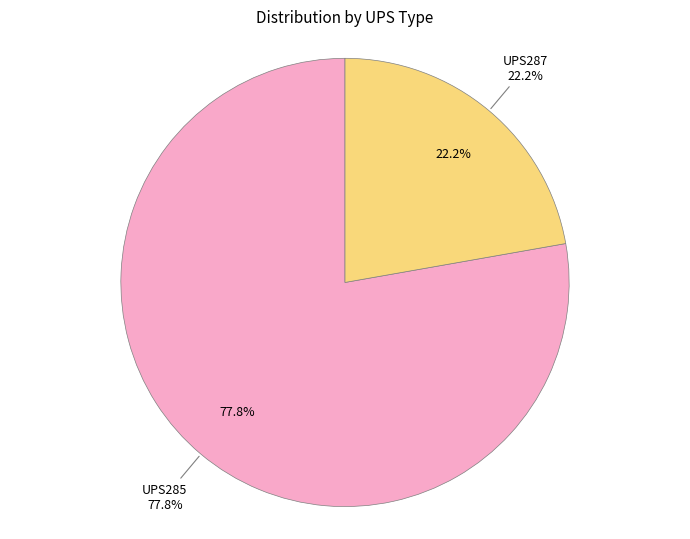

Rank the categories by value from highest to lowest.

UPS285, UPS287